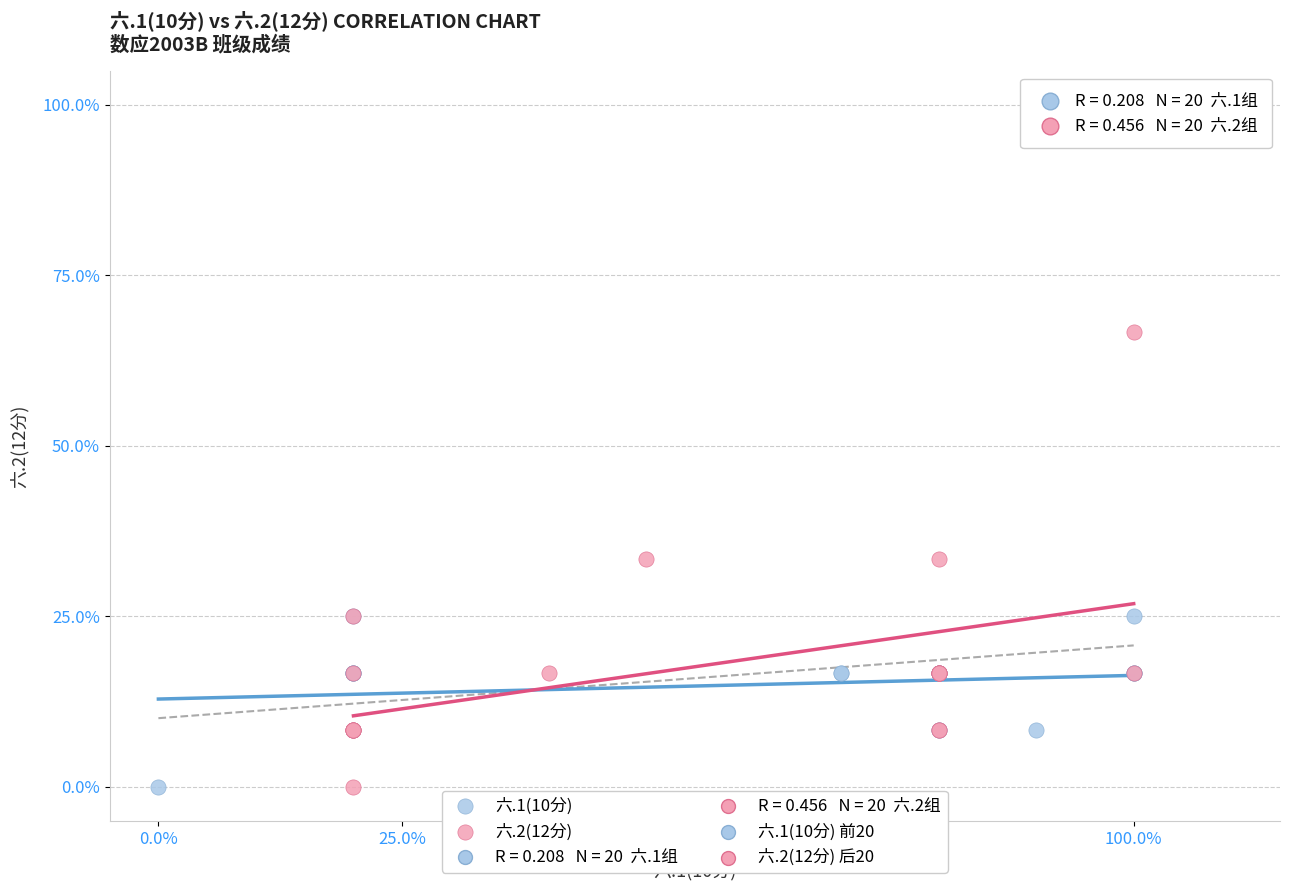

Which series has the widest spread of Y values?

六.2(12分)